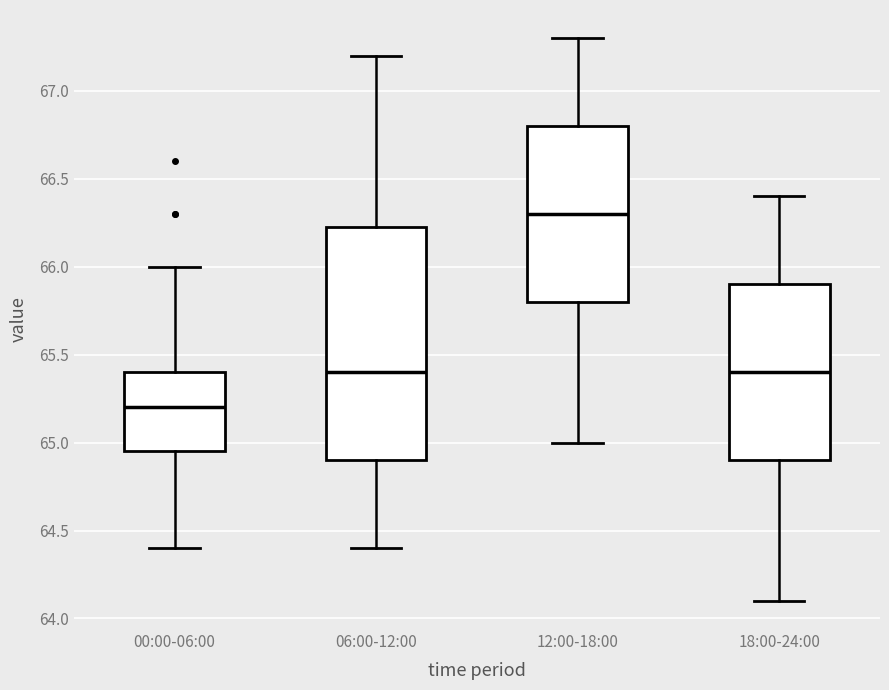

Where is the lower edge of the box for 06:00-12:00 on the y-axis? The values are not printed on the chart, so give them approximately, as read against the axis.

64.90